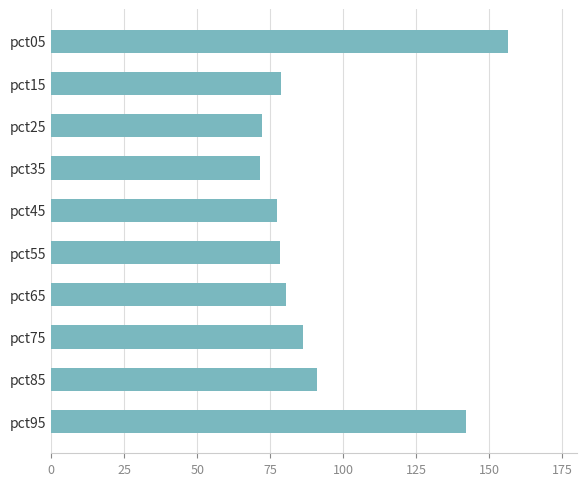

How many bars are there in total?

10